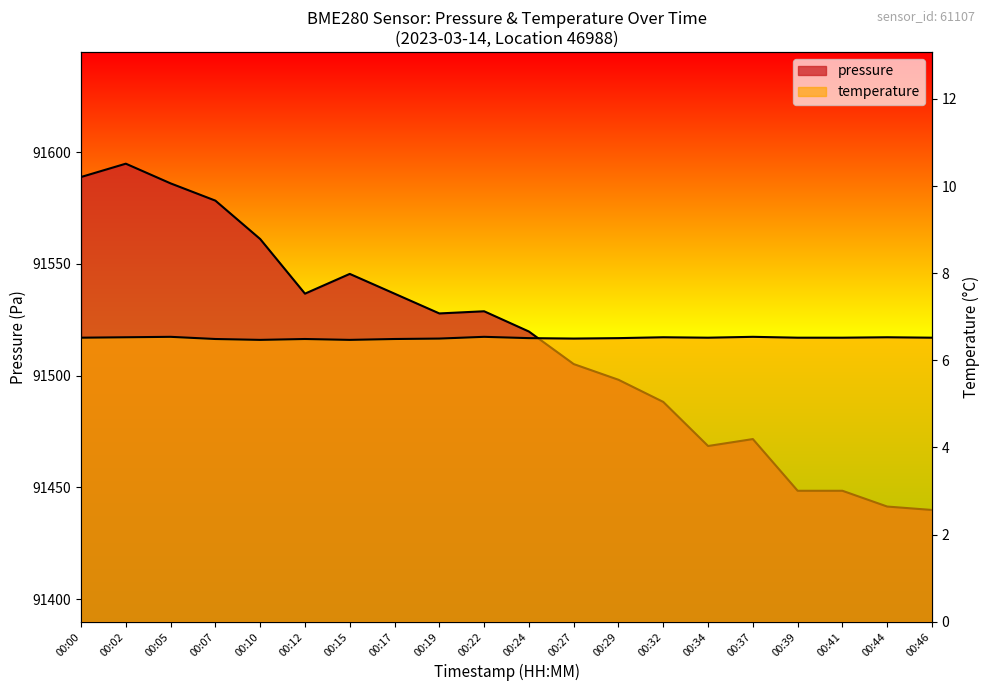

The value of pressure at 00:19 is 37212.8. True or false?

False